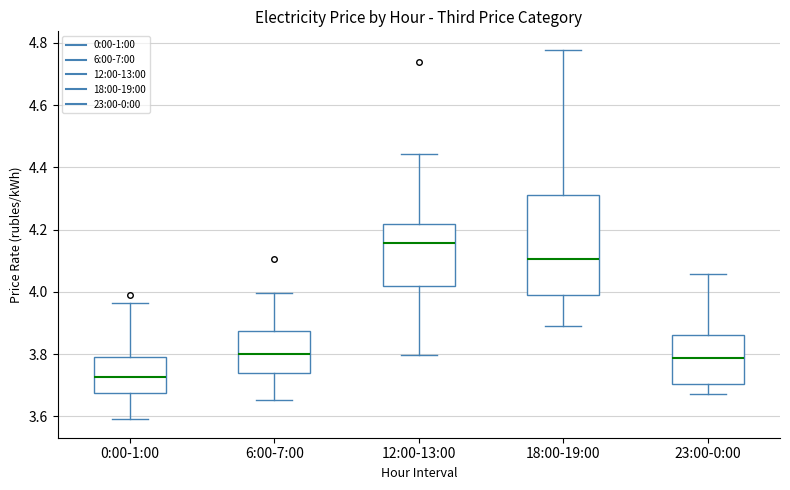

Reading left to right, transcribe this box plot: for each box, give where its median line is, the range the box spans, and where its two whiskers end, as read against the y-axis. The values are not printed on the chart, so give them approximately, as read against the axis.

0:00-1:00: median 3.72, box 3.68 to 3.80, whiskers 3.60 to 3.96
6:00-7:00: median 3.80, box 3.74 to 3.88, whiskers 3.66 to 4.00
12:00-13:00: median 4.16, box 4.02 to 4.22, whiskers 3.80 to 4.44
18:00-19:00: median 4.10, box 3.98 to 4.32, whiskers 3.88 to 4.78
23:00-0:00: median 3.78, box 3.70 to 3.86, whiskers 3.68 to 4.06